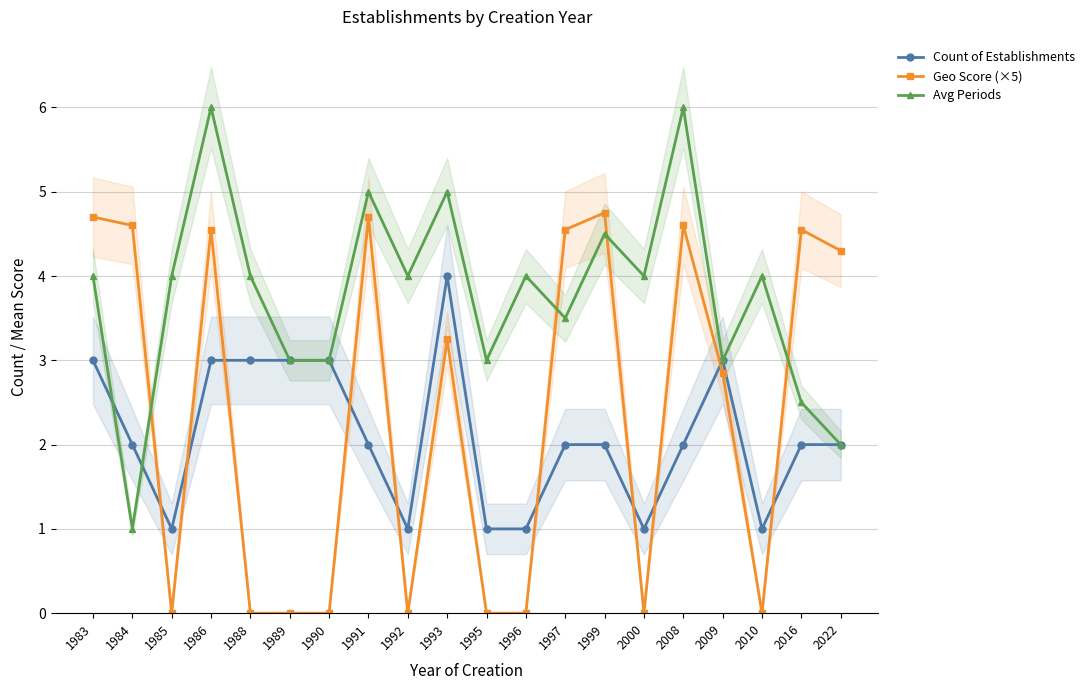

Which series has the widest spread of values?

Avg Periods